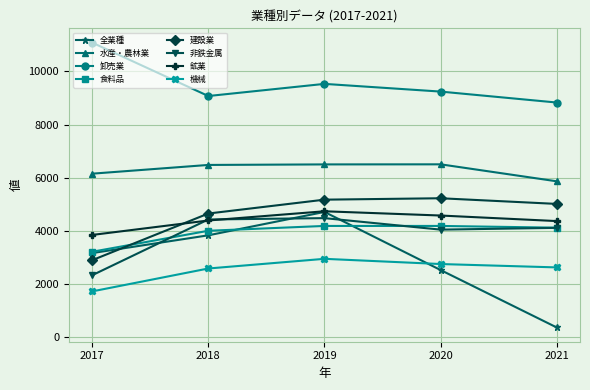

True or false: 建設業 has more than 1 points higher than both neighbors.

False